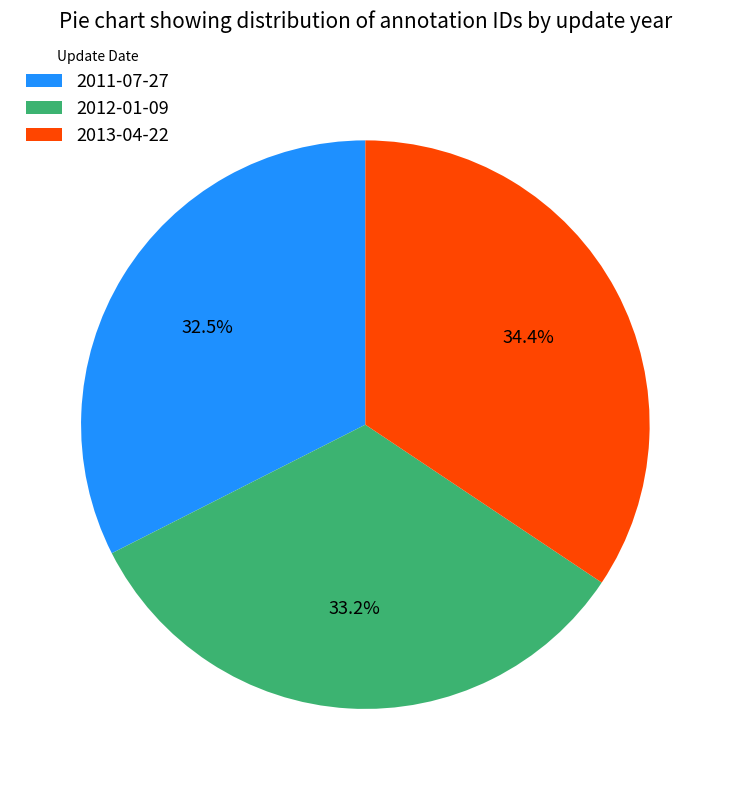

Rank the categories by value from lowest to highest.

2011-07-27, 2012-01-09, 2013-04-22